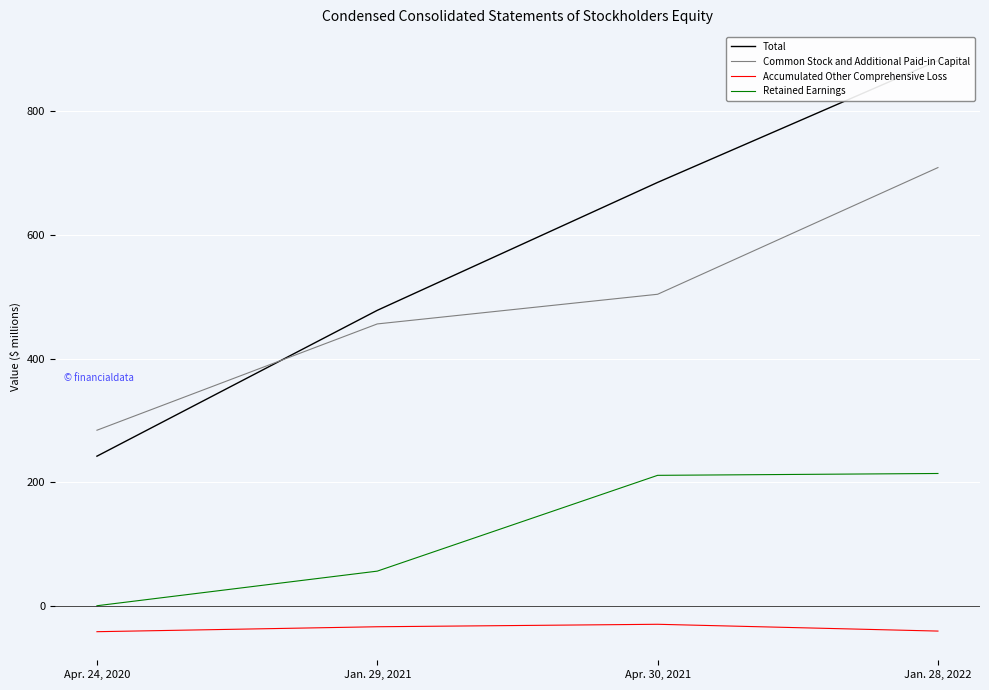

True or false: Common Stock and Additional Paid-in Capital has more than 1 points higher than both neighbors.

False